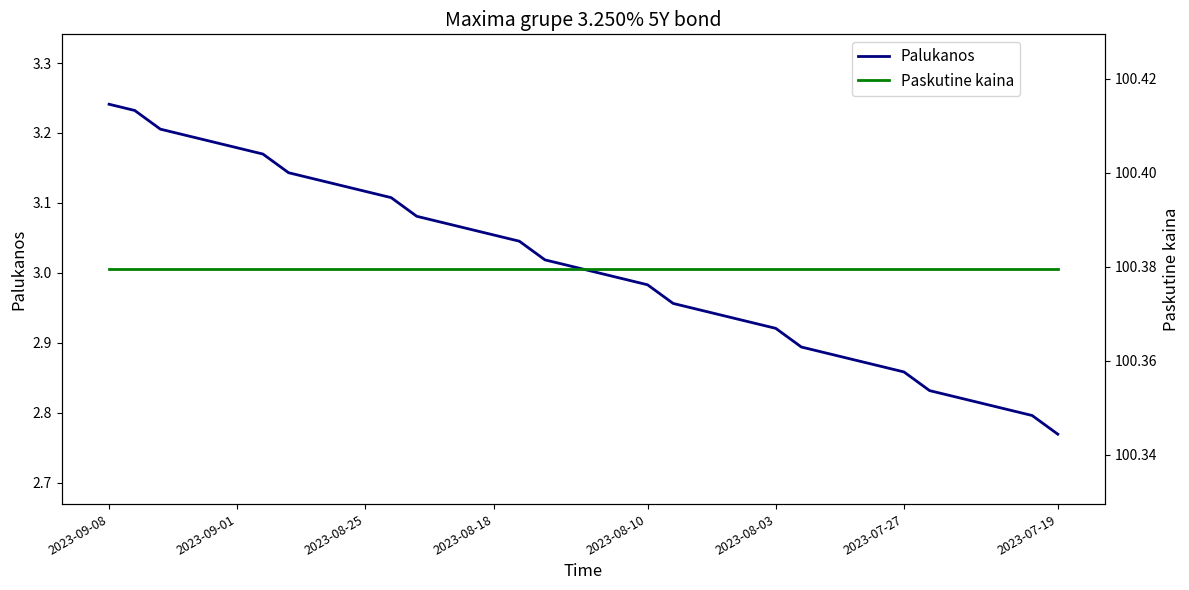

Which series changed the most between 14 and 21?

Palukanos